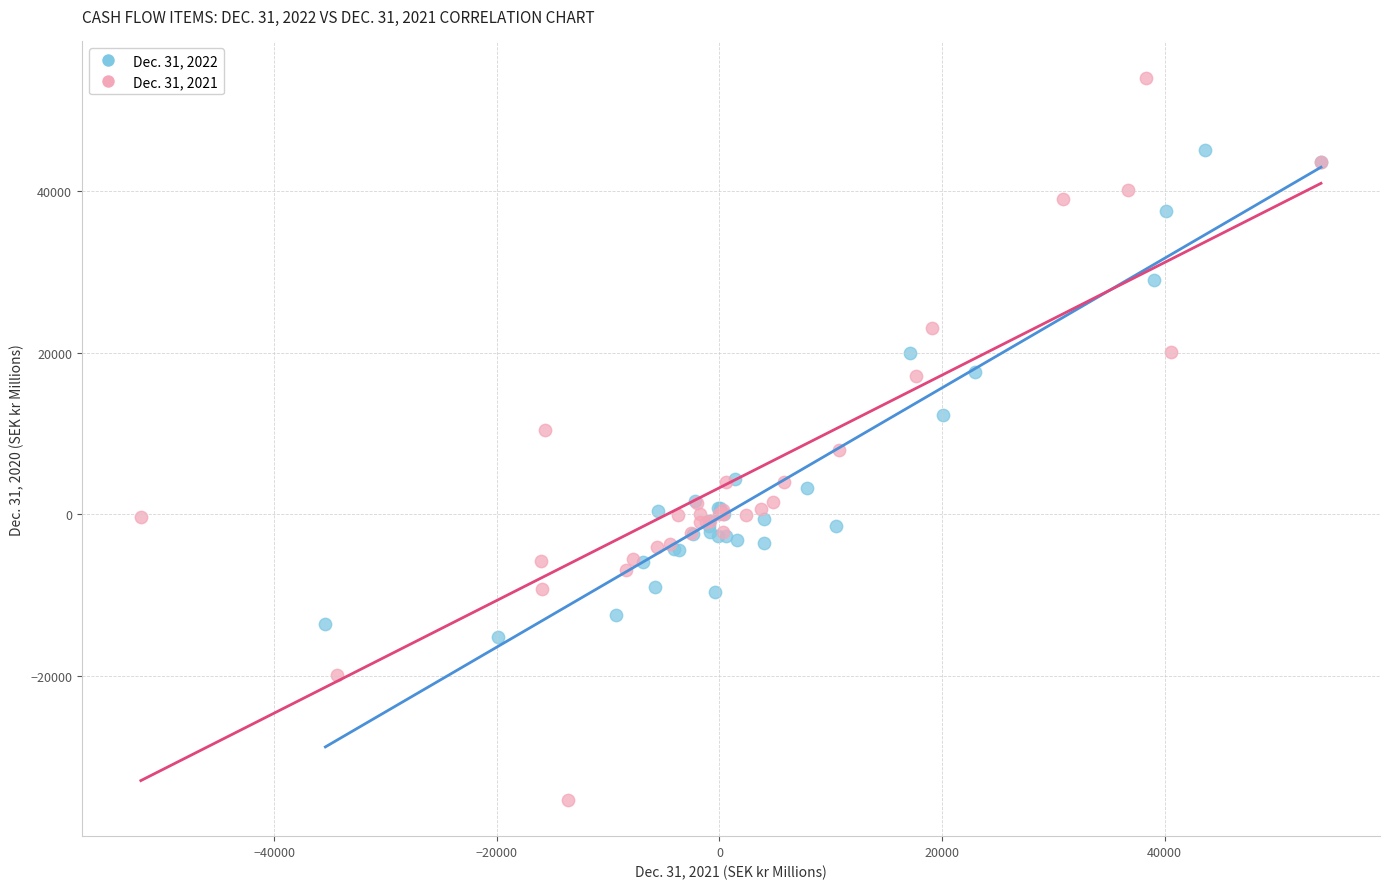

Which series has the widest spread of Y values?

Dec. 31, 2022